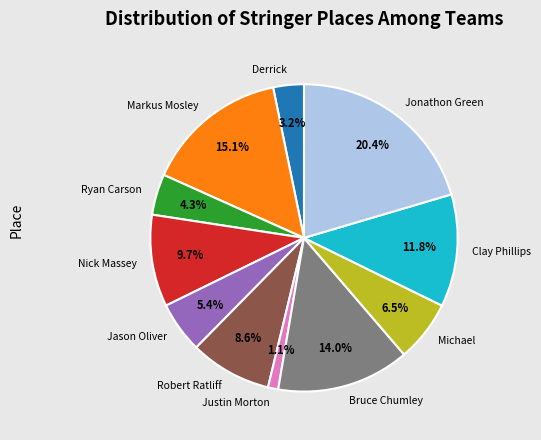

How many slices are in this pie chart?

11